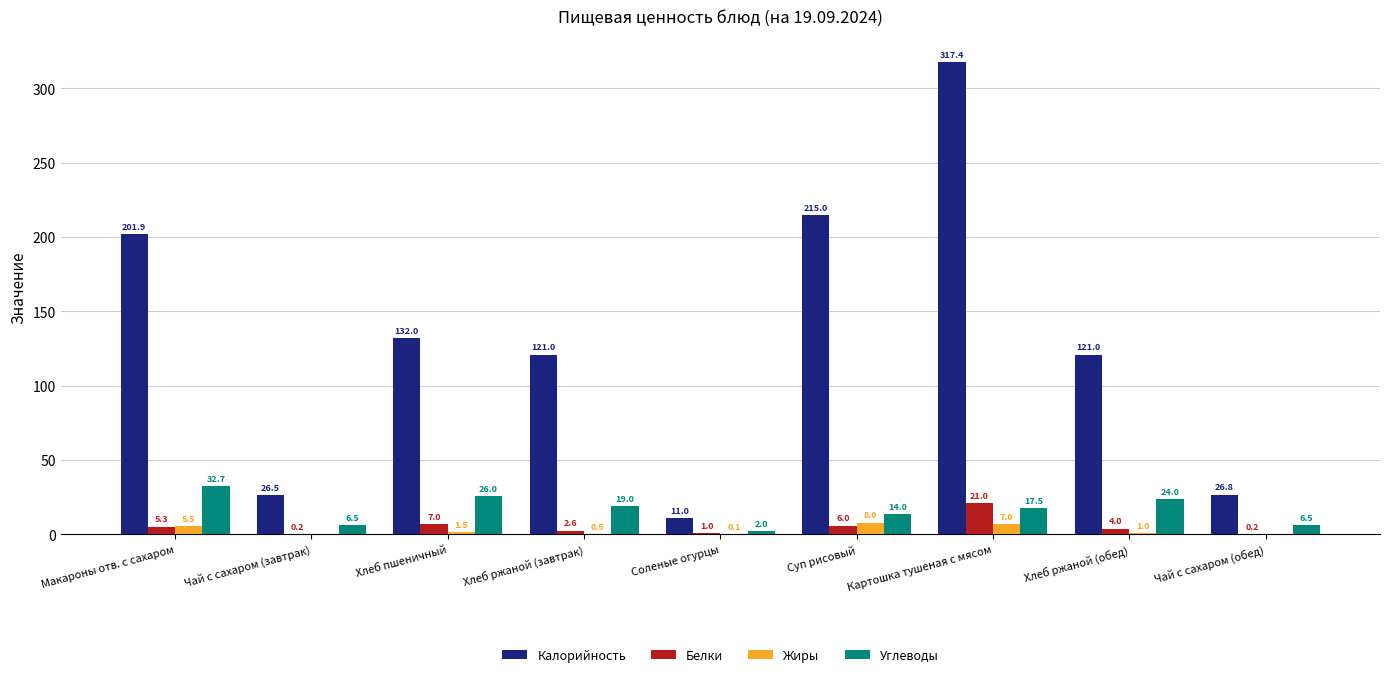

Reading right to left, extract all data points from this chart.

Калорийность: 26.8	121.0	317.4	215.0	11.0	121.0	132.0	26.5	201.9
Белки: 0.2	4.0	21.0	6.0	1.0	2.6	7.0	0.2	5.3
Жиры: 0.0	1.0	7.0	8.0	0.1	0.5	1.5	0.0	5.5
Углеводы: 6.5	24.0	17.5	14.0	2.0	19.0	26.0	6.5	32.7